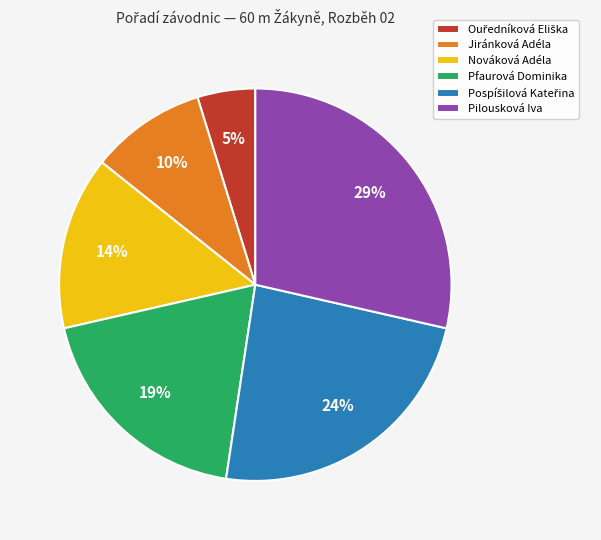

Which category has the biggest portion of the pie?

Pilousková Iva